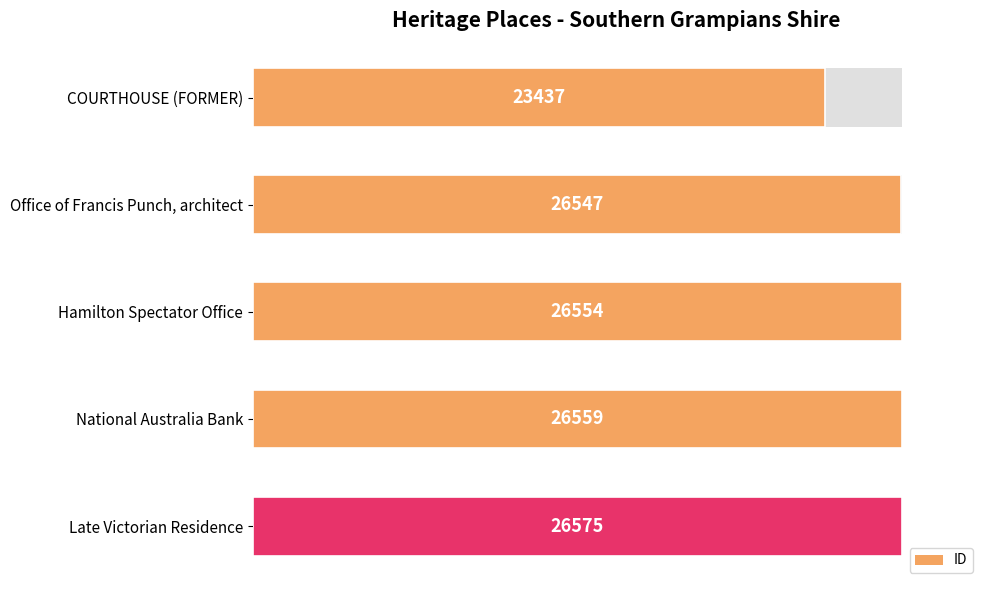

What is the difference between the maximum and minimum values?

3138